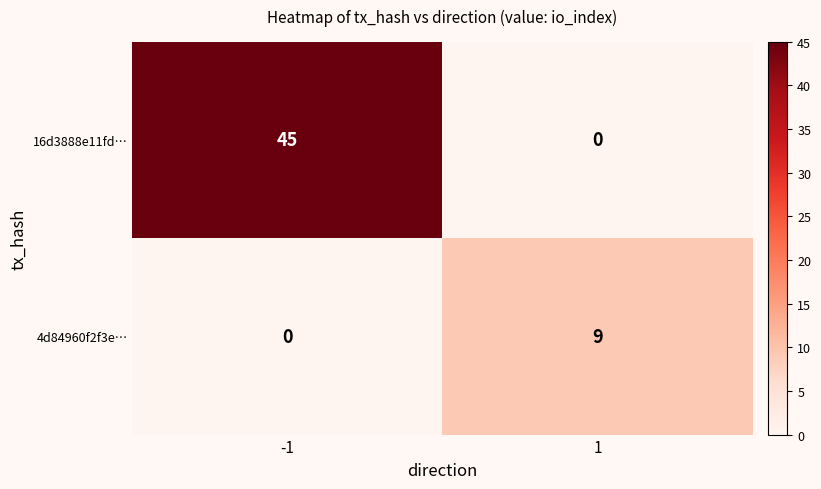

What is the difference between the highest and lowest values at 1?

9